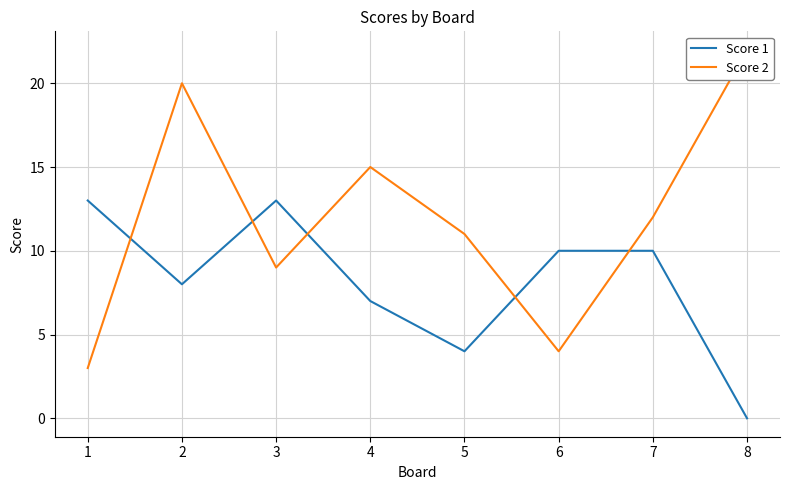

Count the Score 2 values in the range 9 to 20.

5